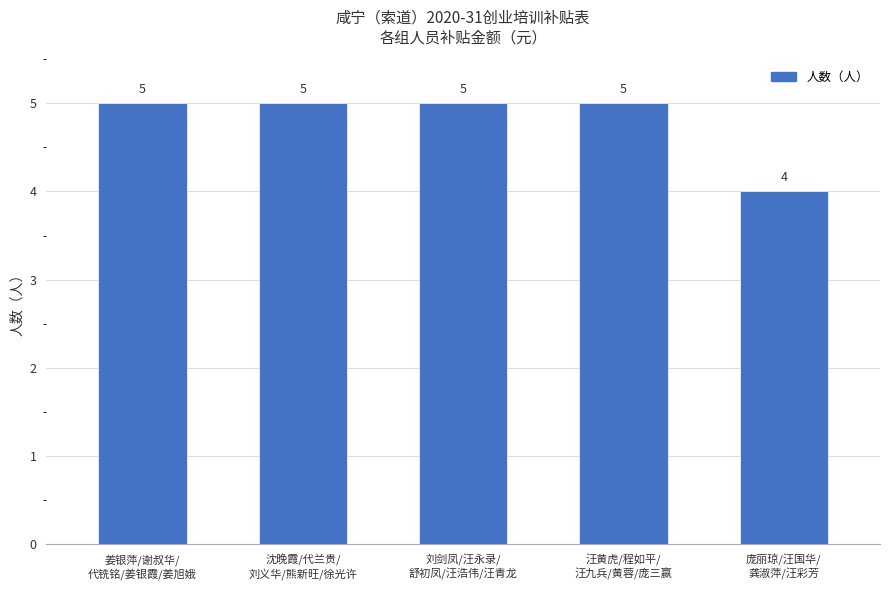

What is the maximum value shown in the chart?

5